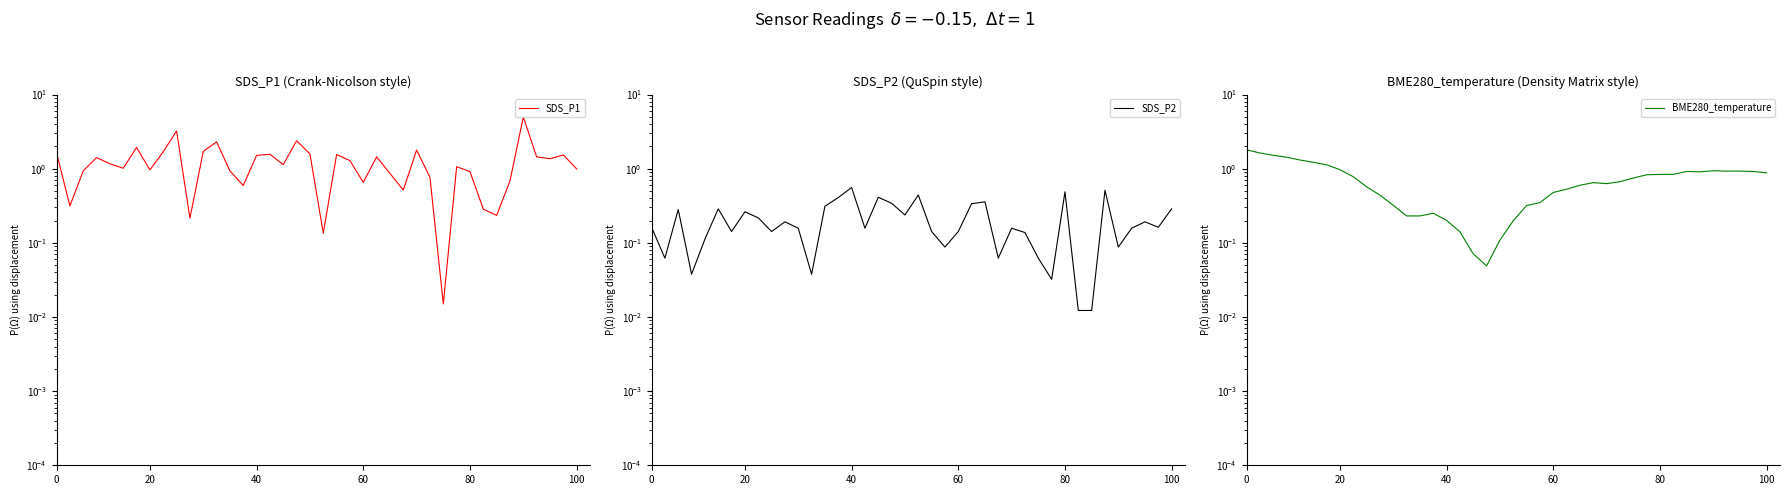

List the series in order of their peak value, lowest first.

SDS_P2, BME280_temperature, SDS_P1